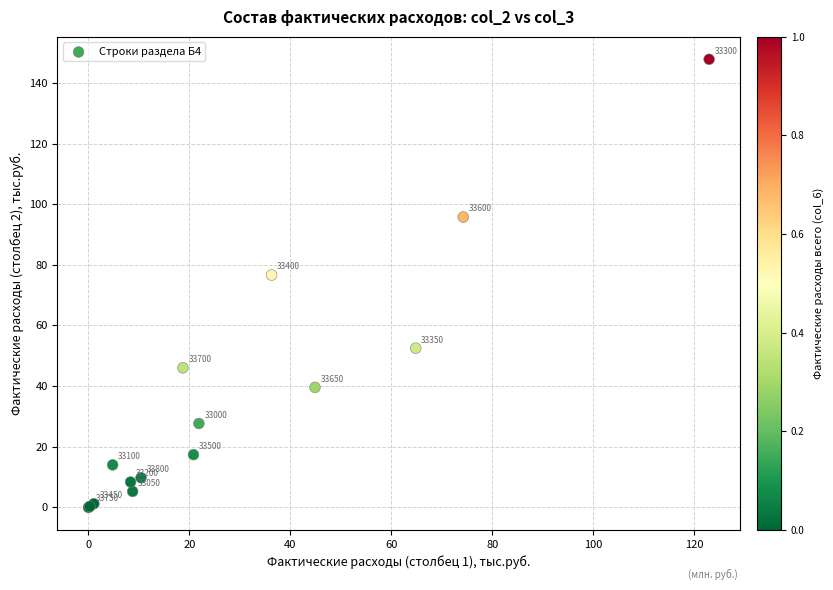

What Y value in the scatter plot is closest to 73?

76.6